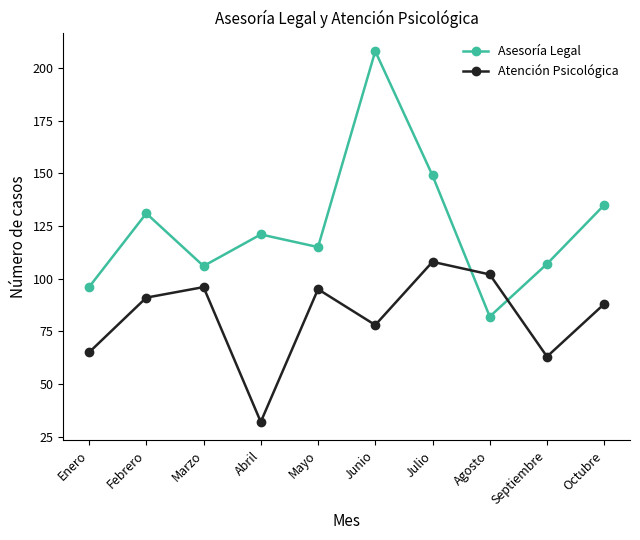

Rank the series by their average value, from highest to lowest.

Asesoría Legal, Atención Psicológica